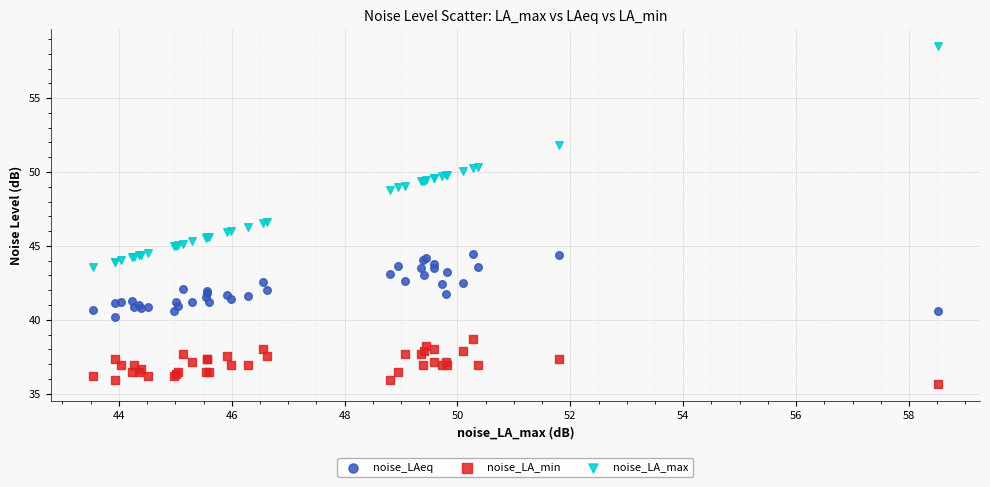

What are all the series names shown in the legend?

noise_LAeq, noise_LA_min, noise_LA_max